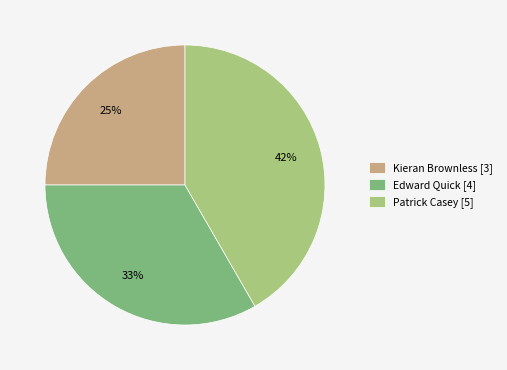

Rank the categories by value from highest to lowest.

Patrick Casey, Edward Quick, Kieran Brownless